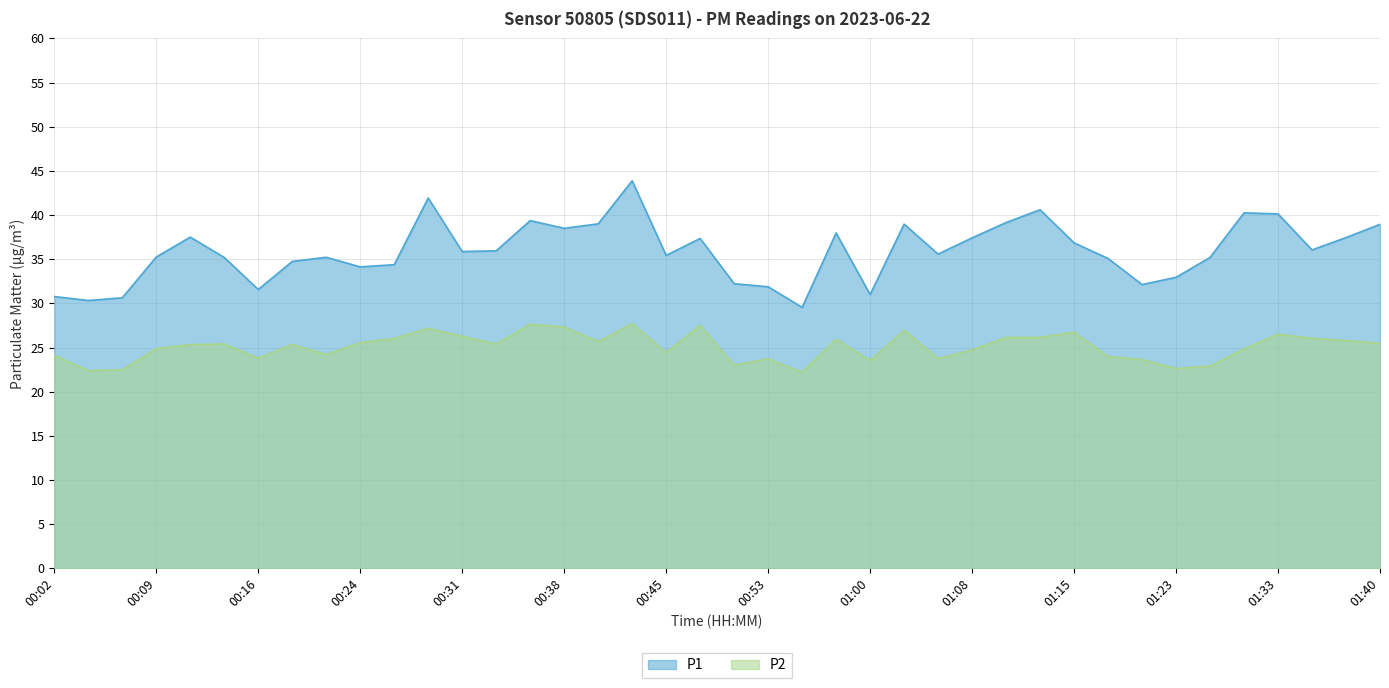

Which series changed the most between 00:48 and 01:40?

P2